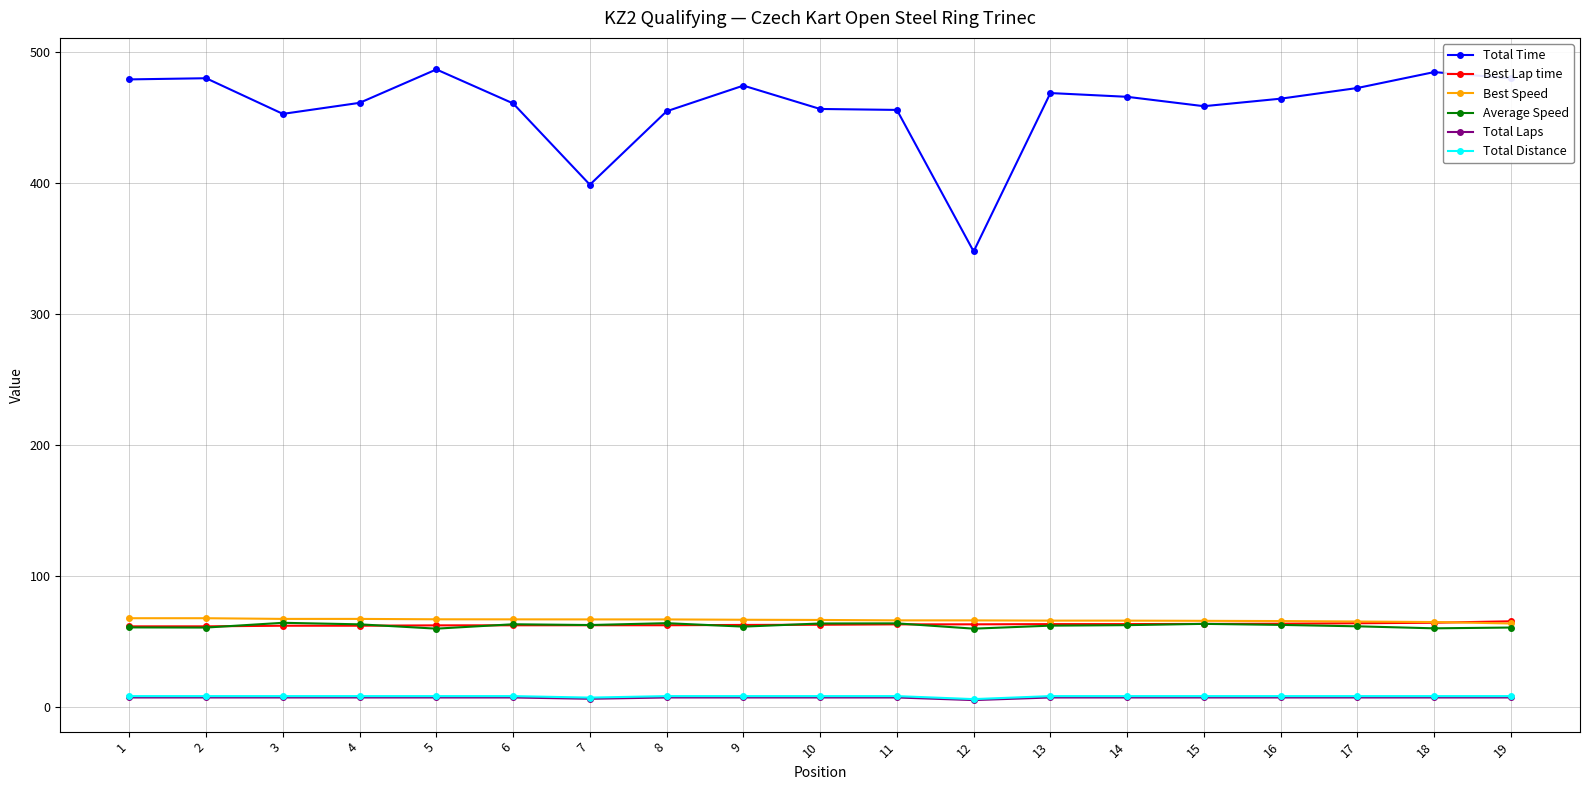

How many data points in Average Speed are above 62?

10